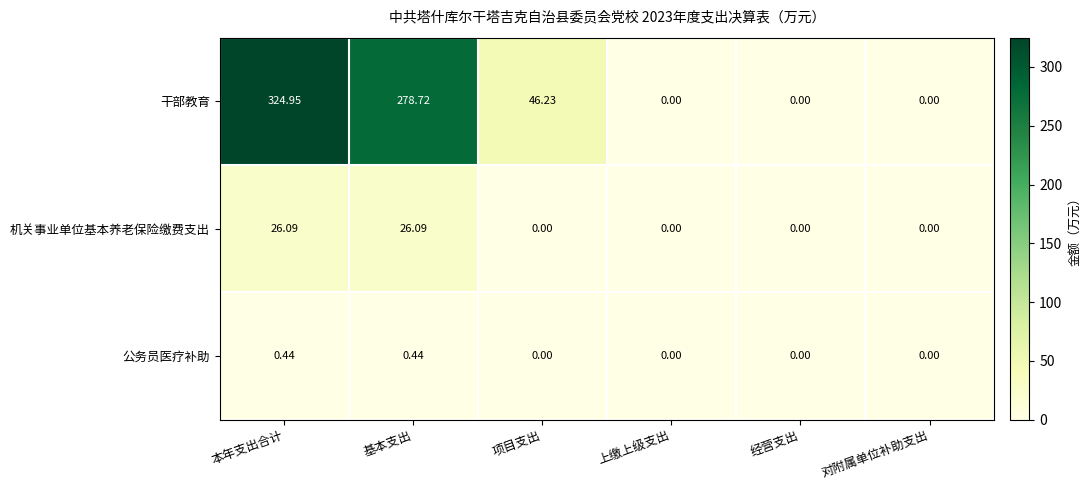

Is the value of 干部教育 at 项目支出 greater than the value of 机关事业单位基本养老保险缴费支出 at 基本支出?

Yes